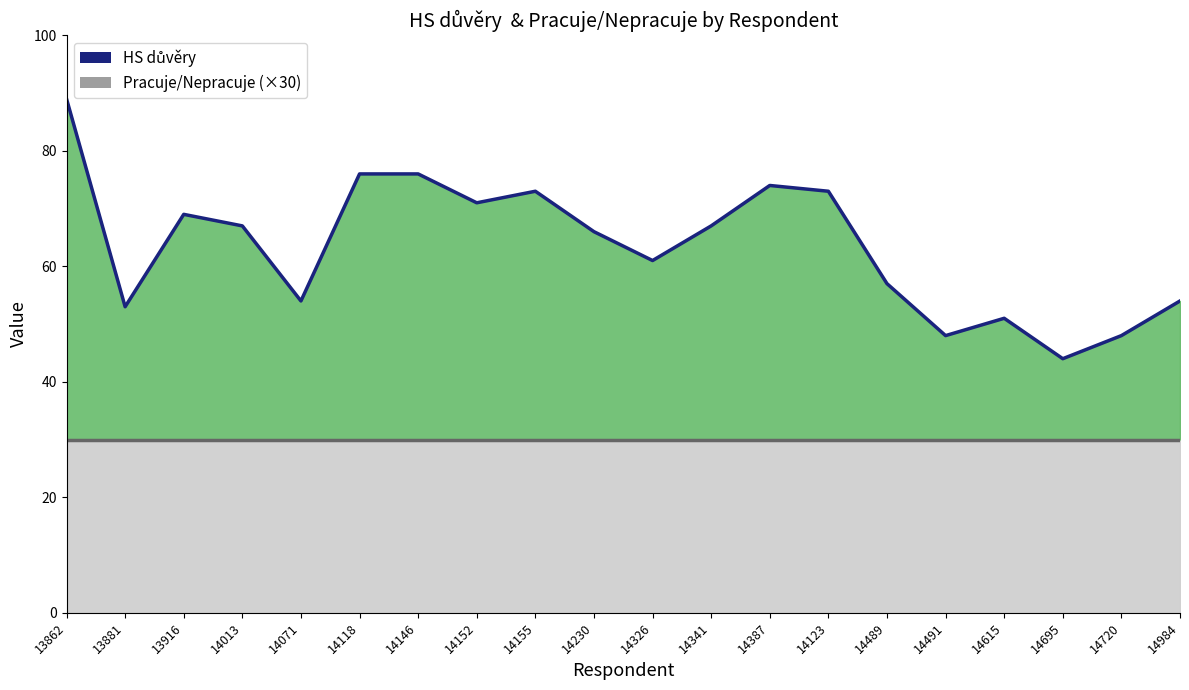

Which has a higher value, 14491 or 14387?

14387